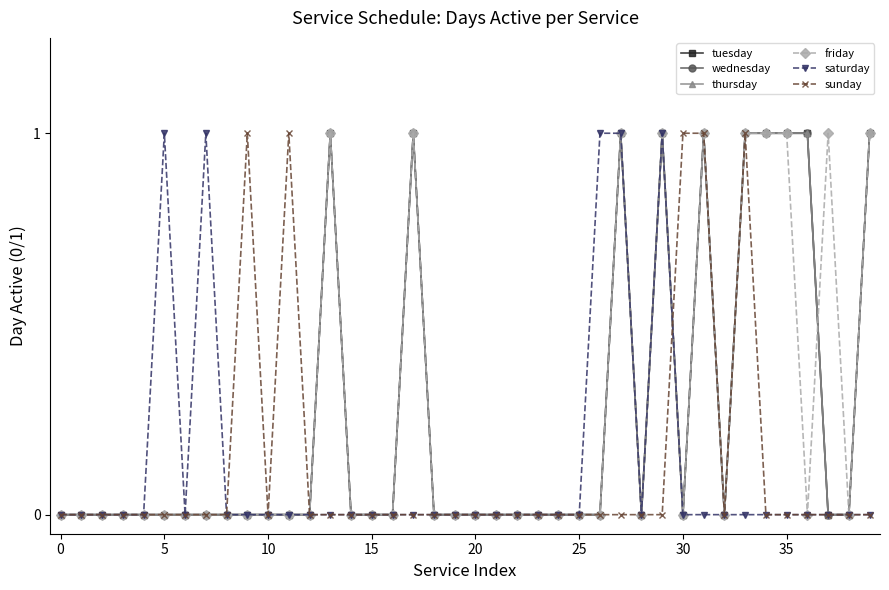

In tuesday, how many points are higher than both neighbors (excluding endpoints)?

5